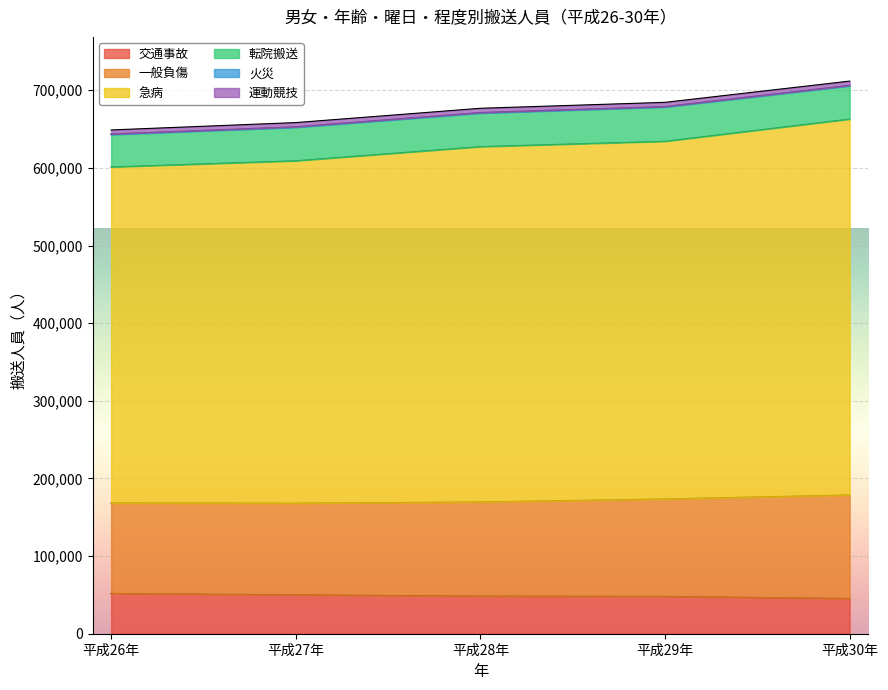

What is the maximum value for 交通事故?

51851